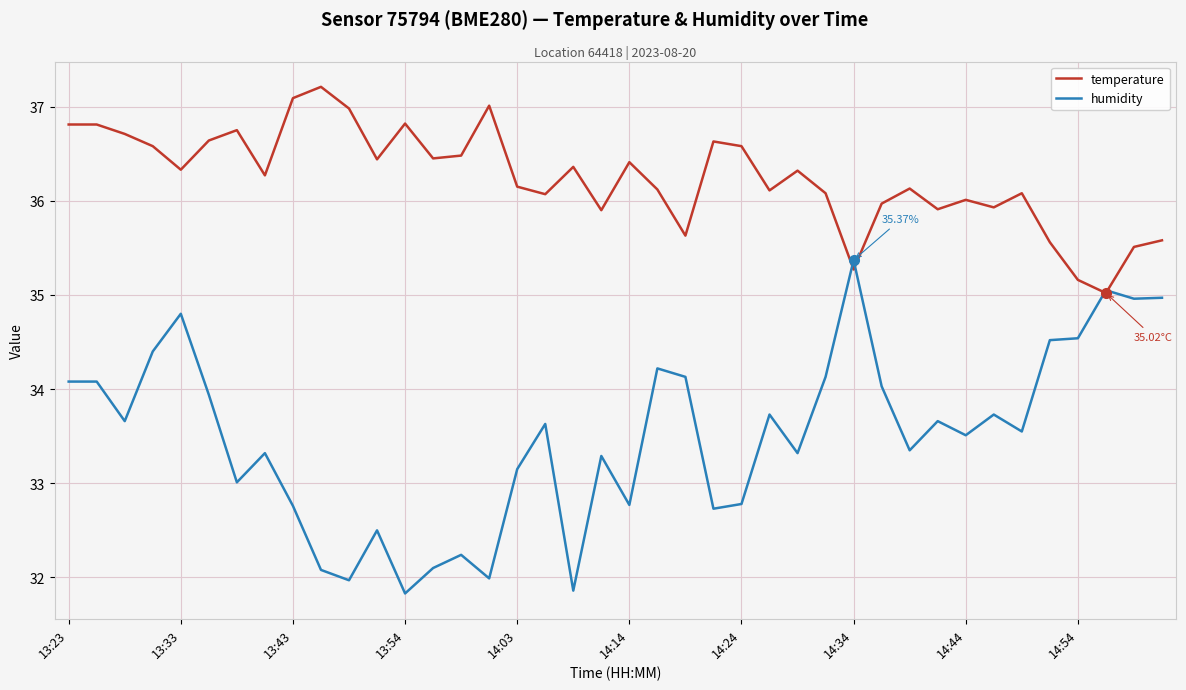

How many distinct data groups are displayed?

2